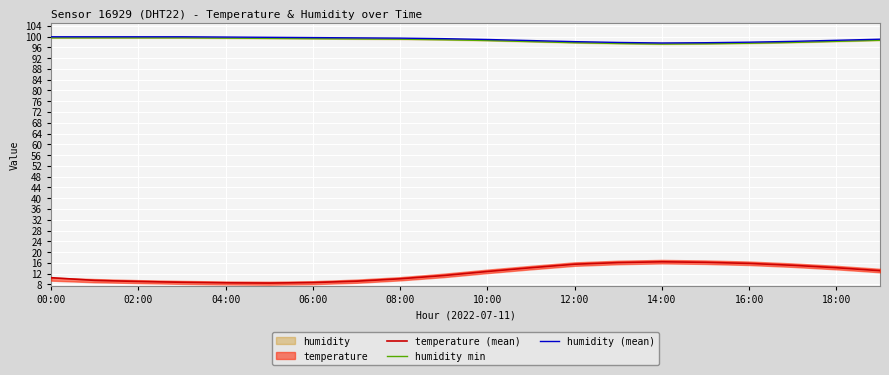

What is the approximate value of humidity (mean) at 11?

98.5